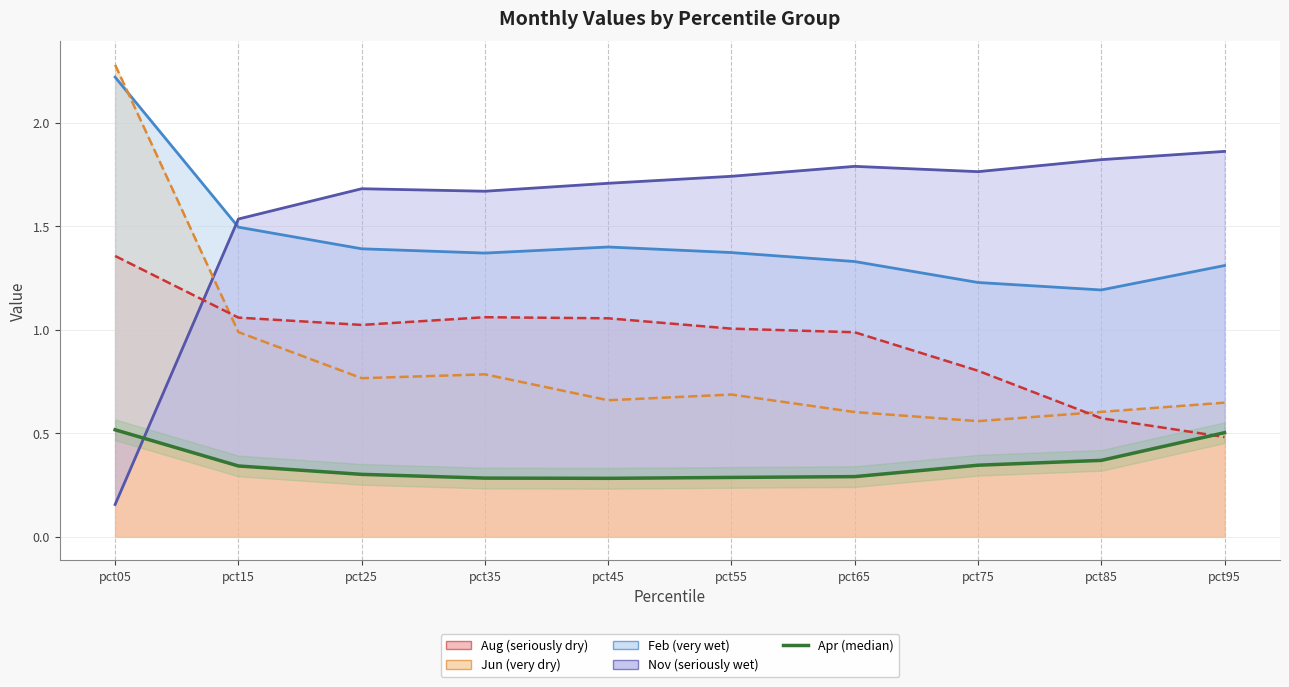

The Feb series shows 1.5 at pct15. True or false?

True